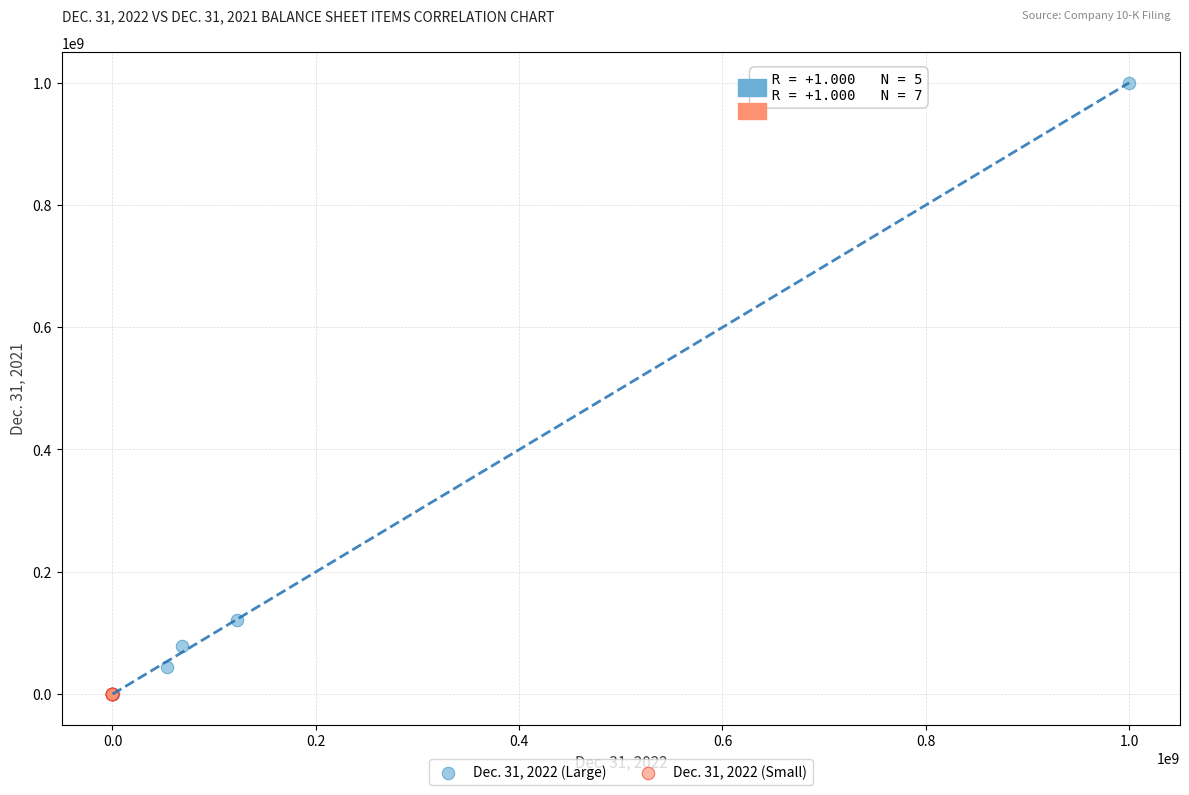

Which series reaches the maximum Y coordinate?

Dec. 31, 2022 (Large)